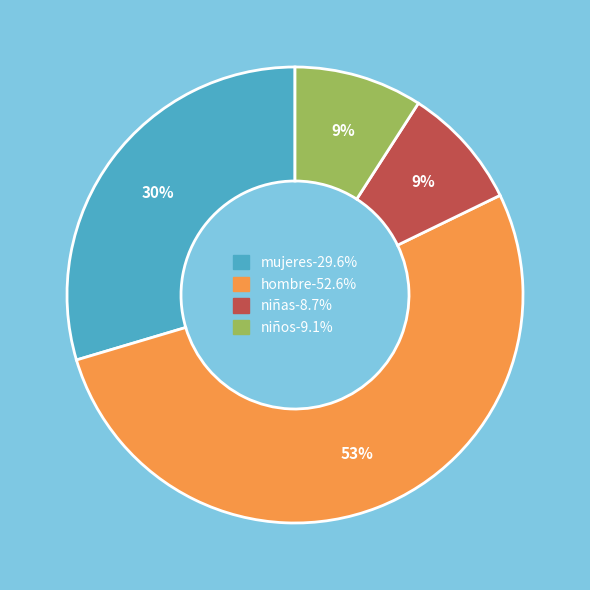

What is the ratio of the value at niñas to the value at niños?

1.0